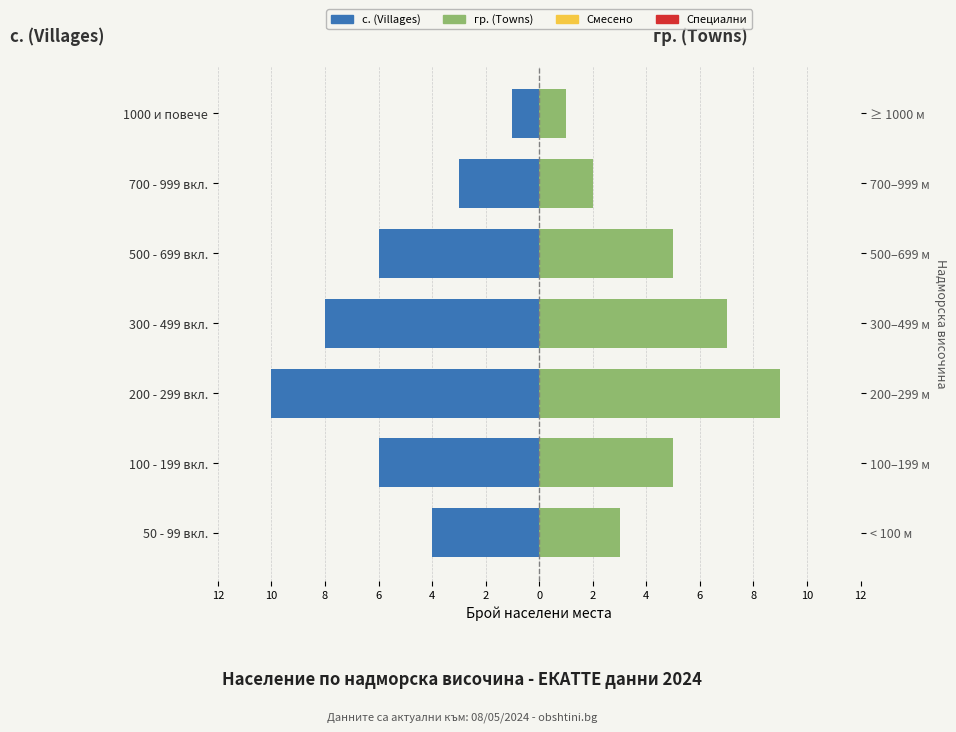

What is the total value across all series at 6?

-1